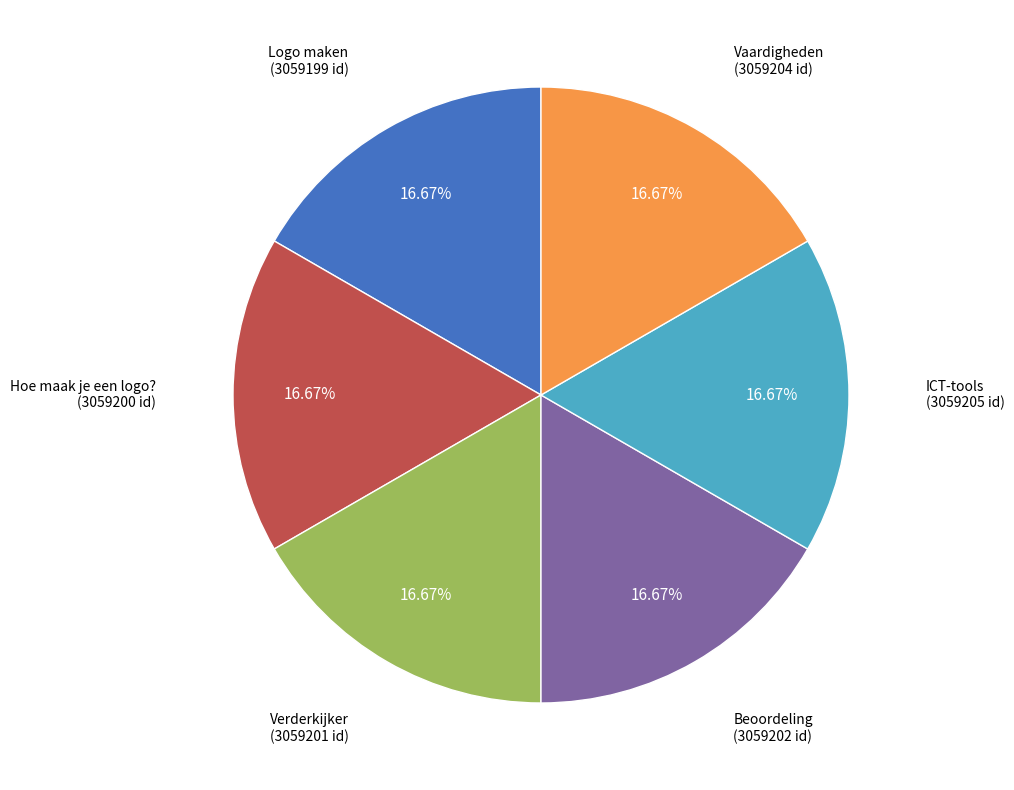

Is there any slice that represents more than half of the pie?

No